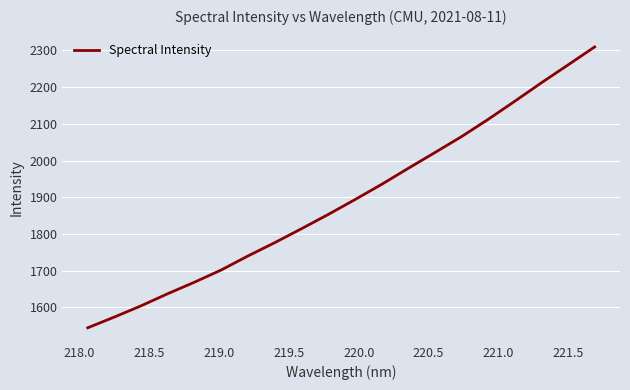

What is the smallest value displayed?

1544.3